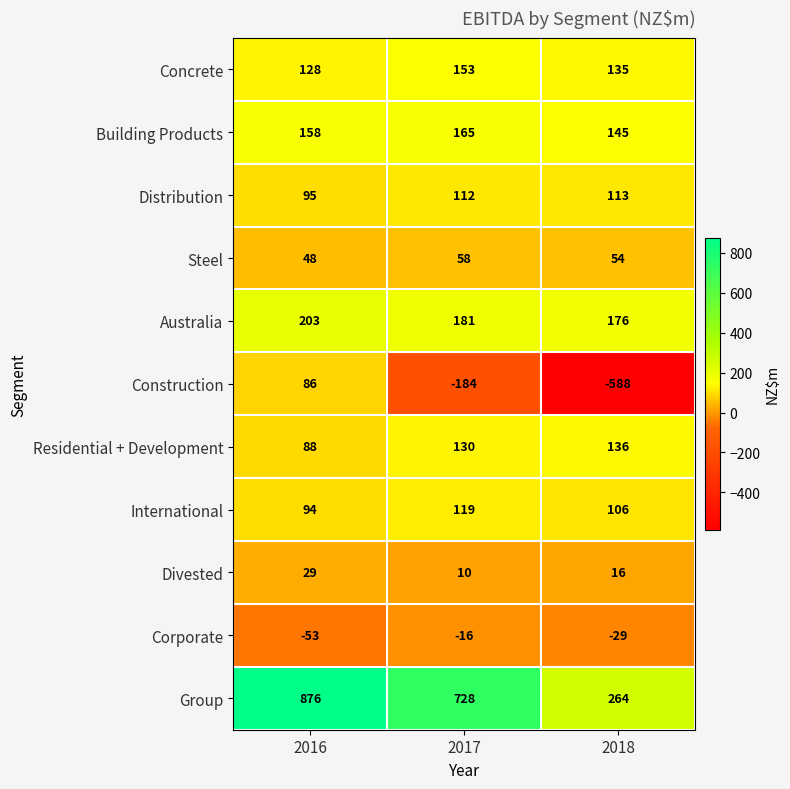

How many categories are shown in the chart?

3